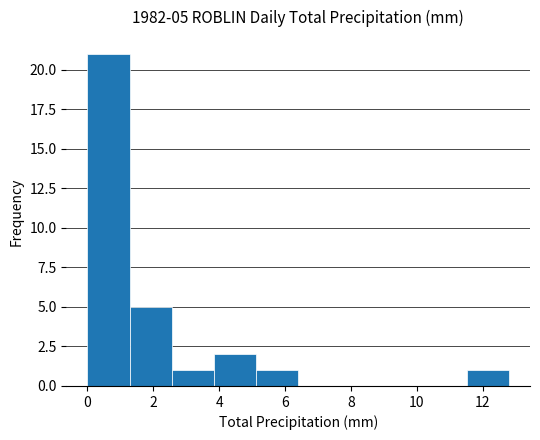

Which range on the x-axis has the tallest bar?

0.00 to 1.28